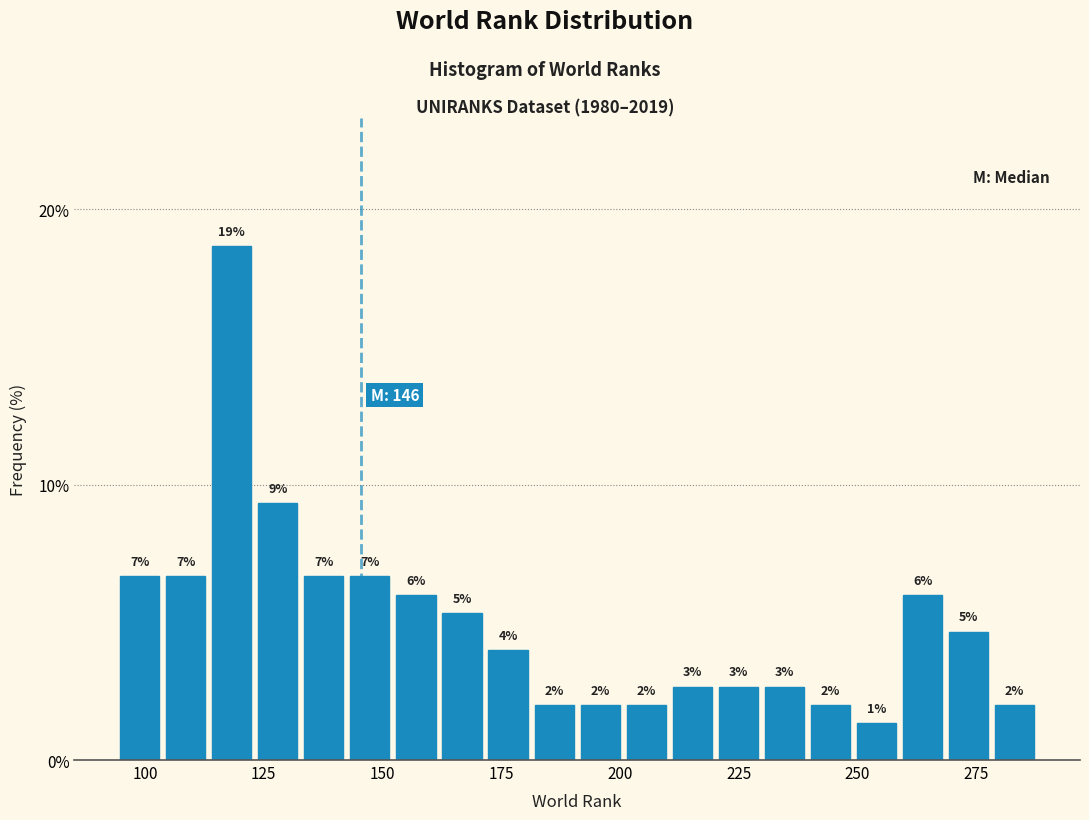

Around what value on the x-axis is the tallest bar? Give the approximate position of its centre, as read against the axis.

120